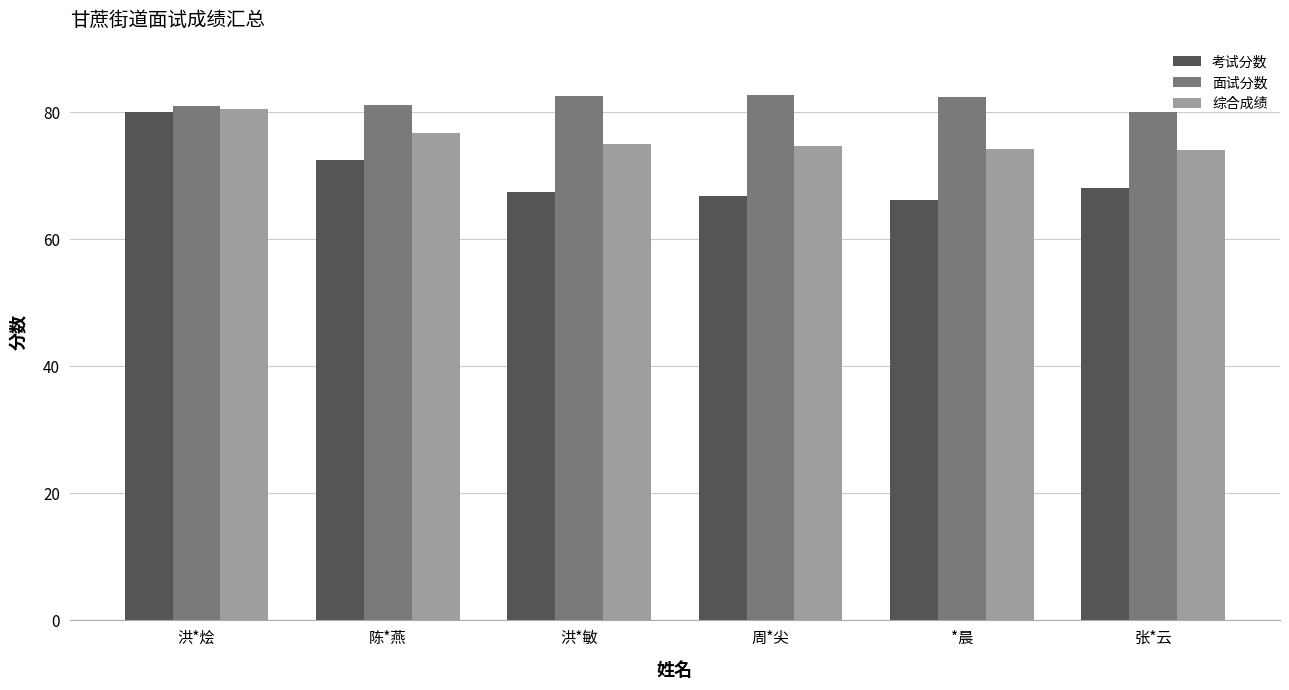

What is the label of the 6th bar from the left?

张*云